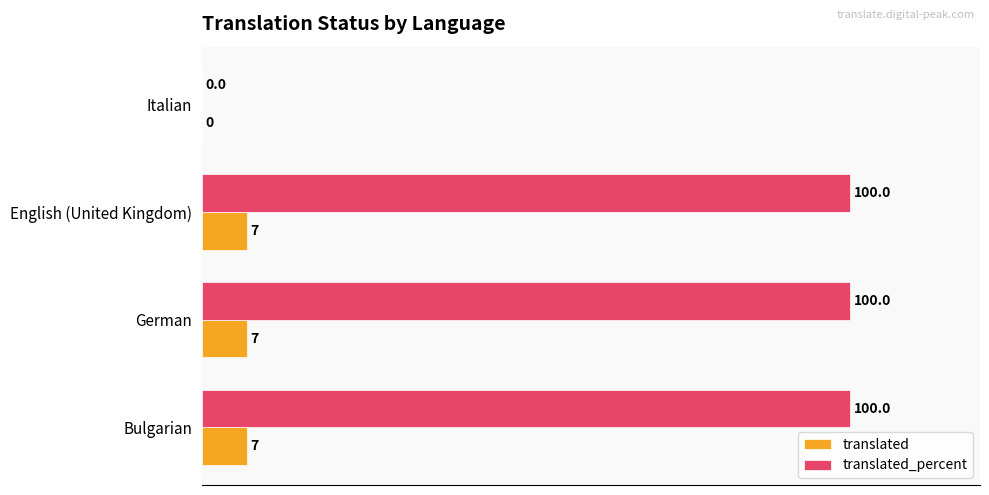

What is the highest value of the translated_percent series?

100